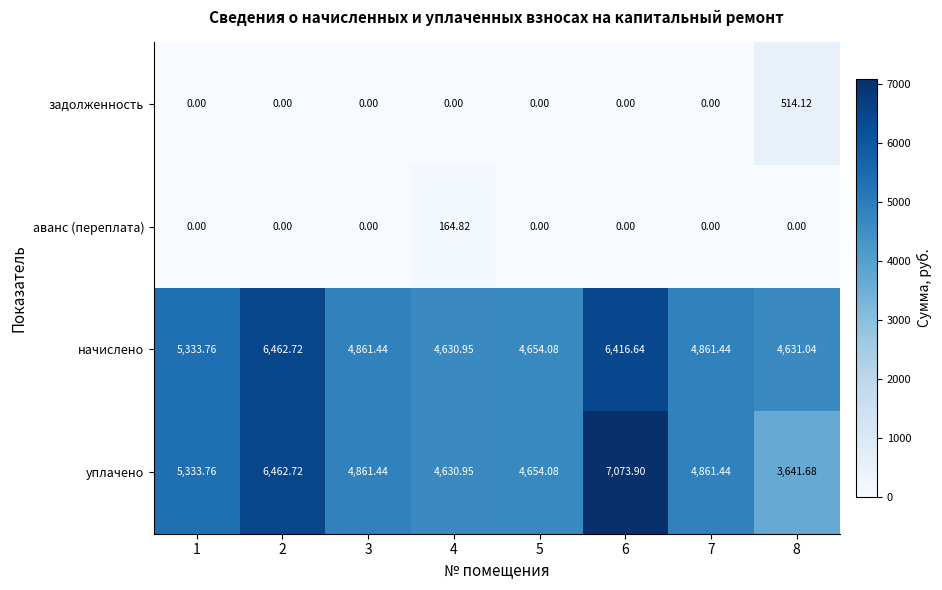

Which series changed the most between 1 and 8?

уплачено